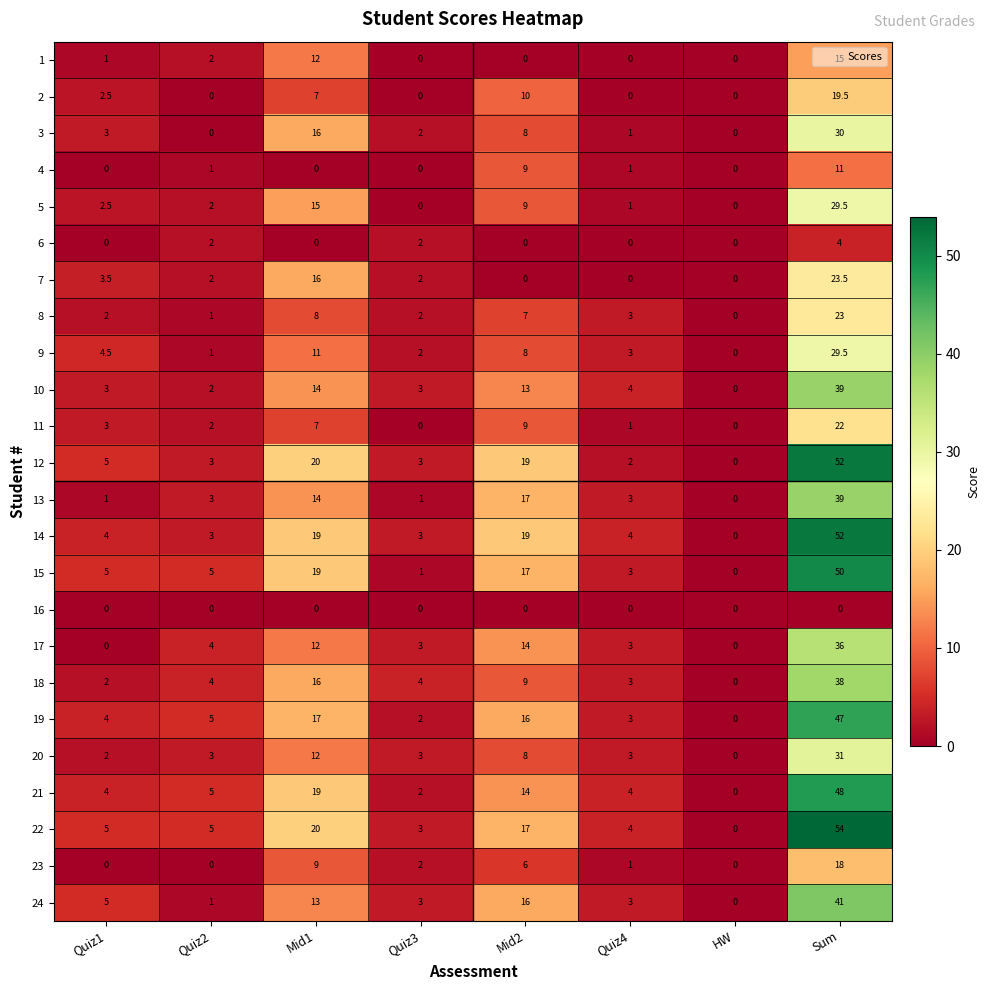

Which series has the widest spread of values?

22